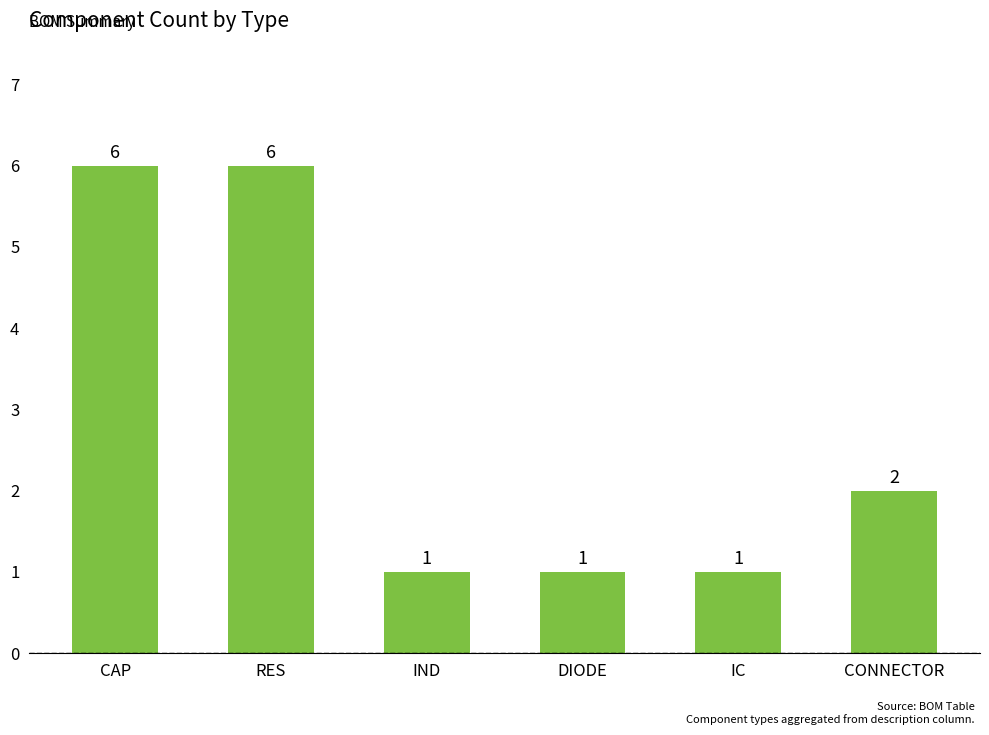

Reading right to left, what are all the values shown in this chart?

CONNECTOR=2	IC=1	DIODE=1	IND=1	RES=6	CAP=6